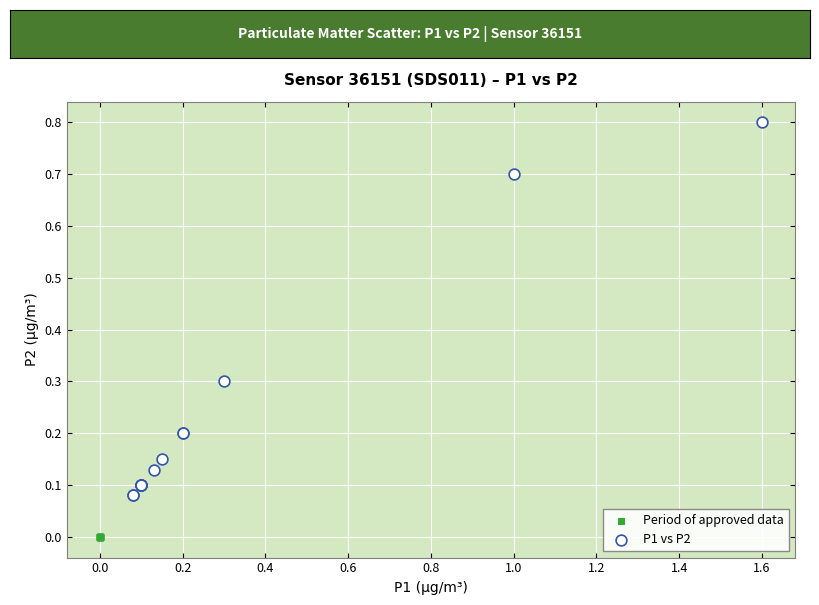

Which series reaches the minimum Y coordinate?

Period of approved data